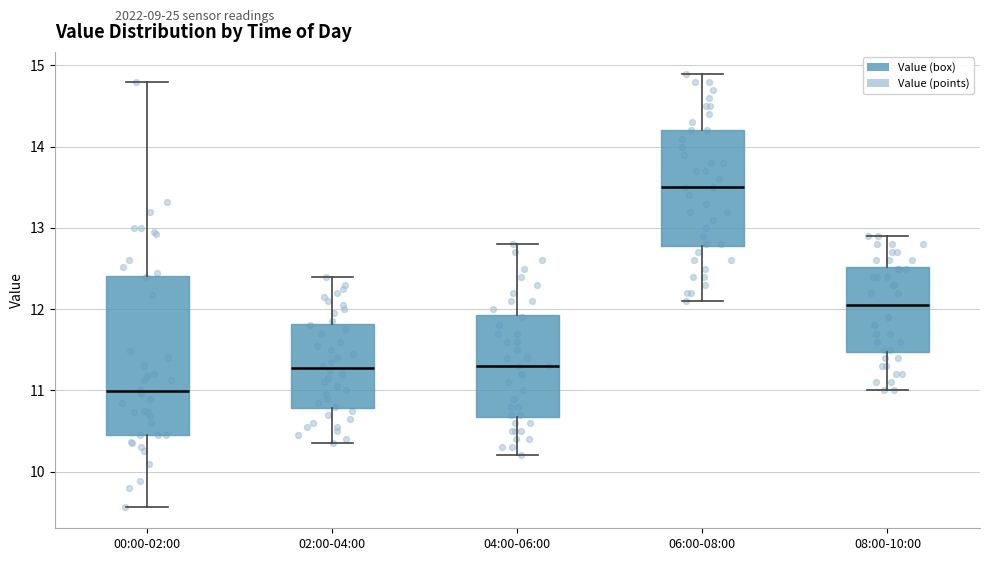

Reading left to right, transcribe this box plot: for each box, give where its median line is, the range the box spans, and where its two whiskers end, as read against the y-axis. The values are not printed on the chart, so give them approximately, as read against the axis.

00:00-02:00: median 11.0, box 10.5 to 12.4, whiskers 9.6 to 14.8
02:00-04:00: median 11.3, box 10.8 to 11.8, whiskers 10.4 to 12.4
04:00-06:00: median 11.3, box 10.7 to 11.9, whiskers 10.2 to 12.8
06:00-08:00: median 13.5, box 12.8 to 14.2, whiskers 12.1 to 14.9
08:00-10:00: median 12.1, box 11.5 to 12.5, whiskers 11.0 to 12.9